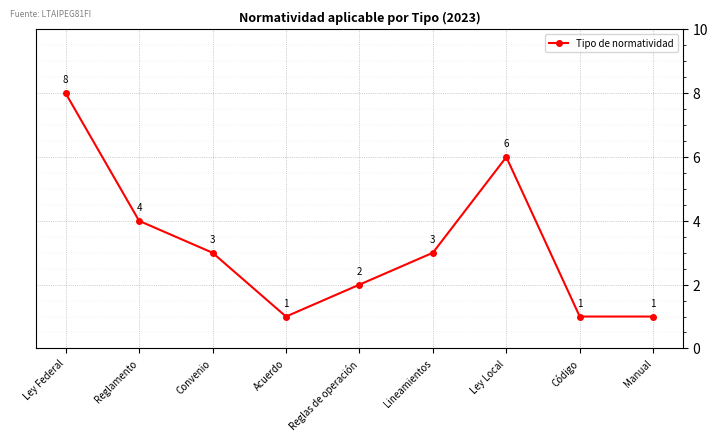

How many distinct data groups are displayed?

1